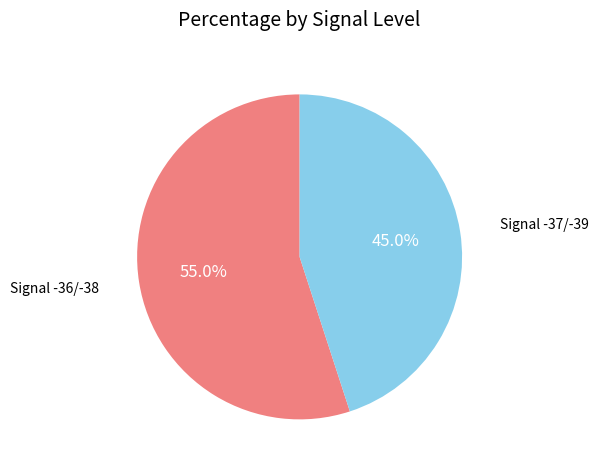

Is there any slice that represents more than half of the pie?

Yes